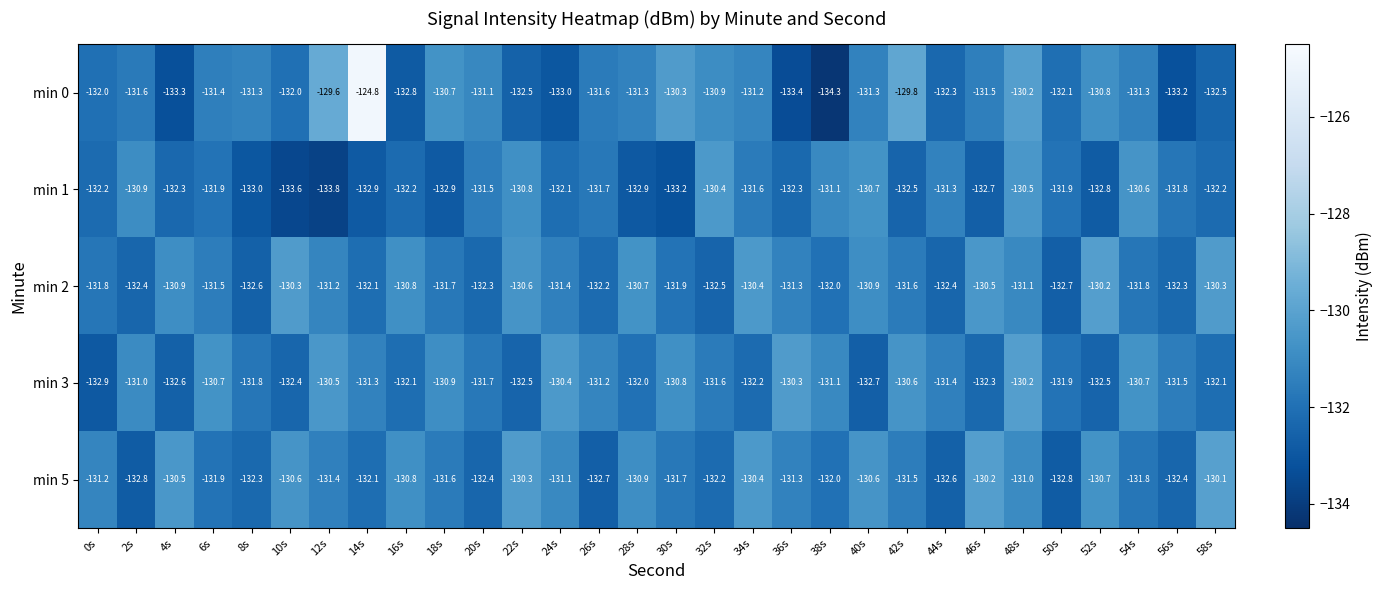

The value of min 1 at 26s is -176.9. True or false?

False